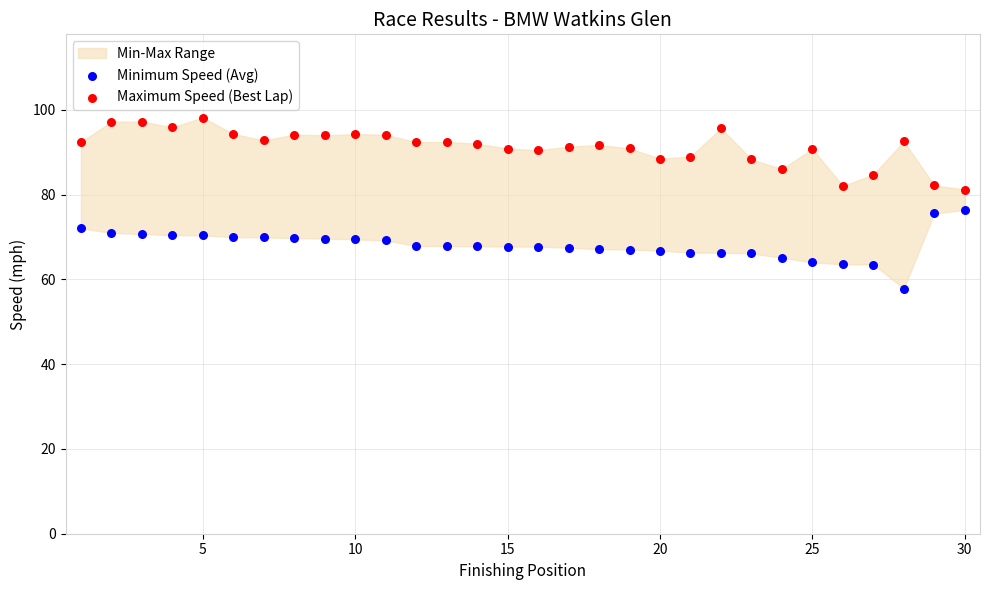

Across all data points, what is the range of X values (max minus min)?

29.0